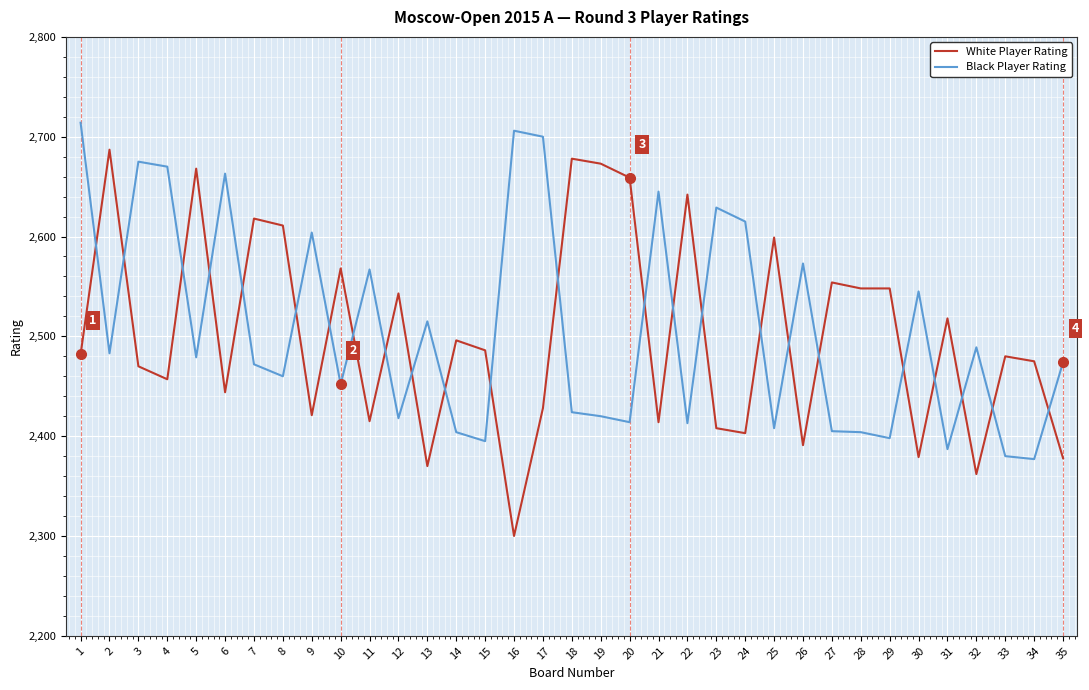

How many intersections are there between White Player Rating and Black Player Rating?

24